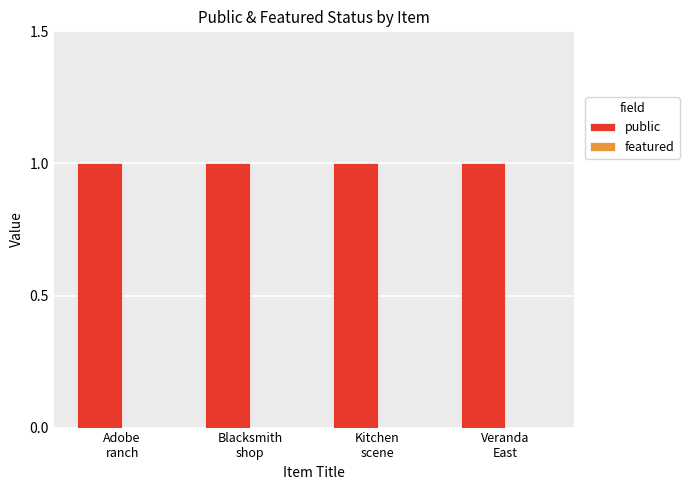

Count the number of data series in this chart.

2